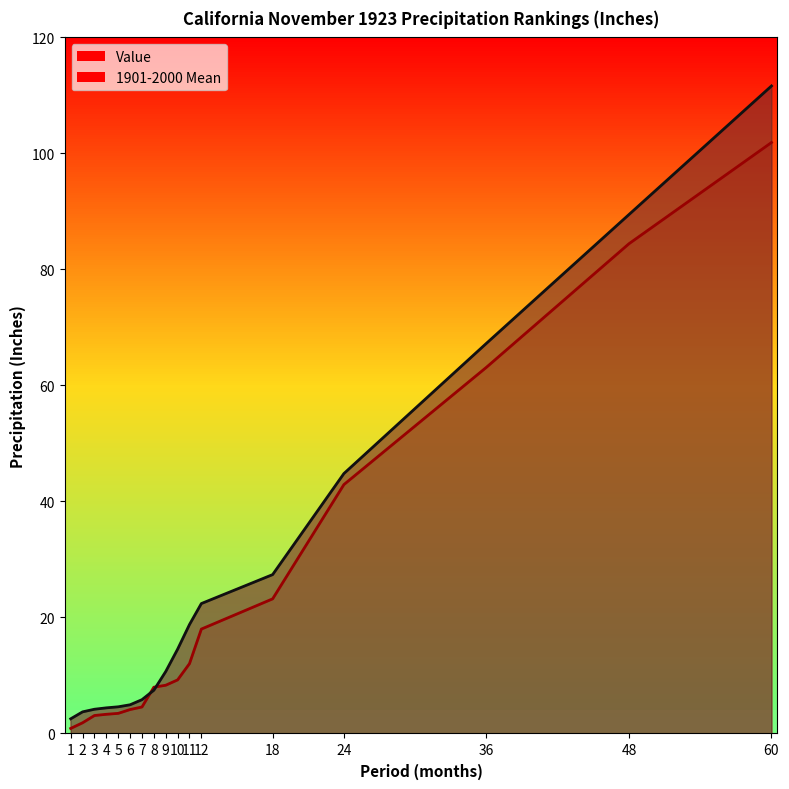

Rank the series by their average value, from highest to lowest.

1901-2000 Mean, Value